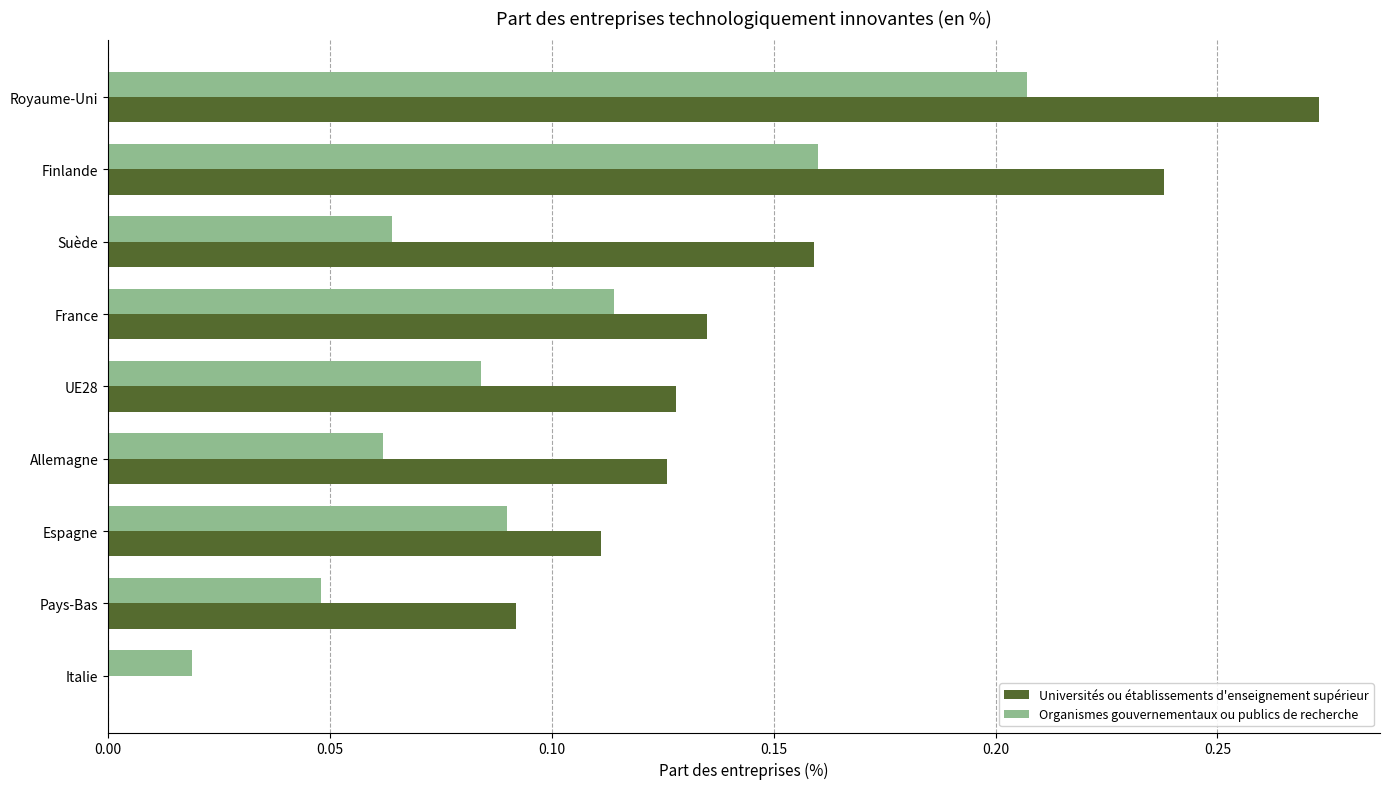

Is the value of Organismes gouvernementaux ou publics de recherche at Espagne greater than the value of Universités ou établissements d'enseignement supérieur at Suède?

No